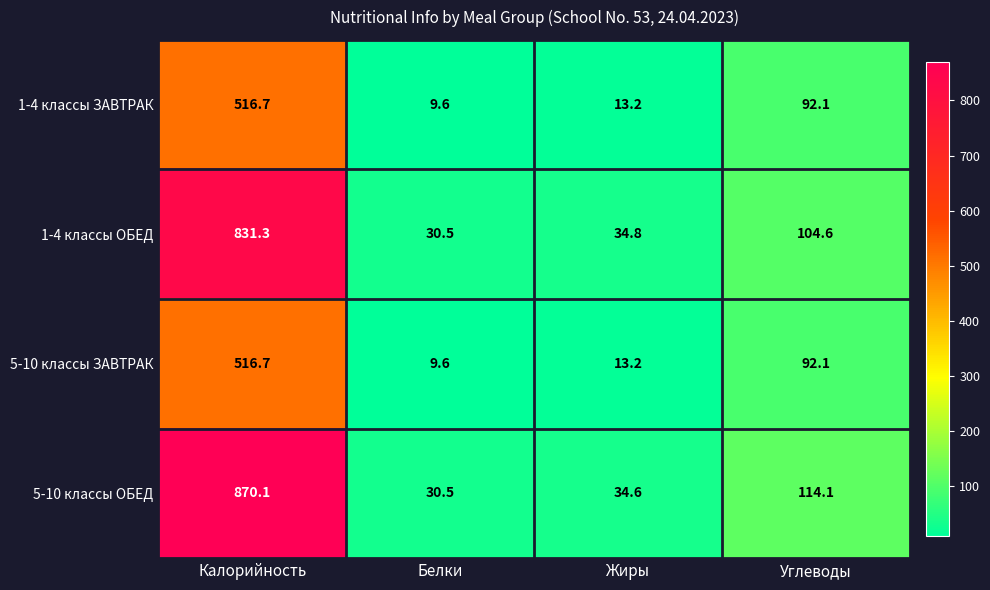

Reading left to right, transcribe all the data shown in this chart.

1-4 классы ЗАВТРАК: 516.7	9.6	13.2	92.1
1-4 классы ОБЕД: 831.3	30.5	34.8	104.6
5-10 классы ЗАВТРАК: 516.7	9.6	13.2	92.1
5-10 классы ОБЕД: 870.1	30.5	34.6	114.1